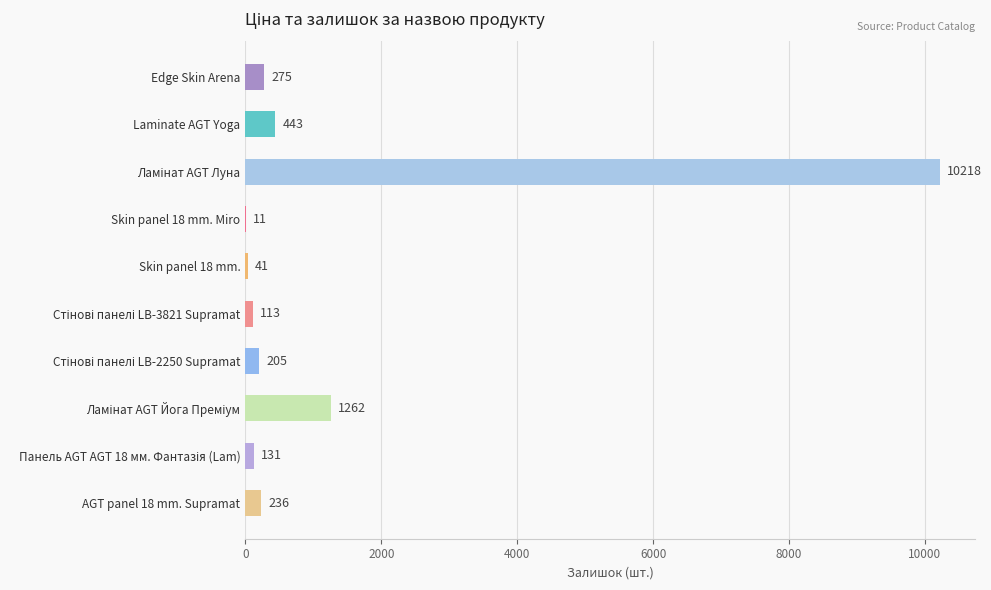

How many data points does each series have?

10